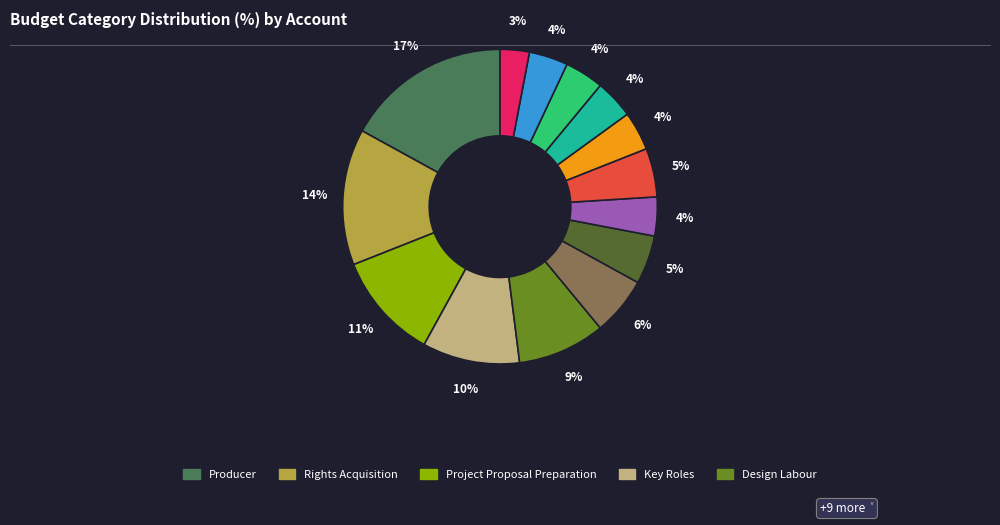

To the nearest percent, what is the average slice percentage?

7%